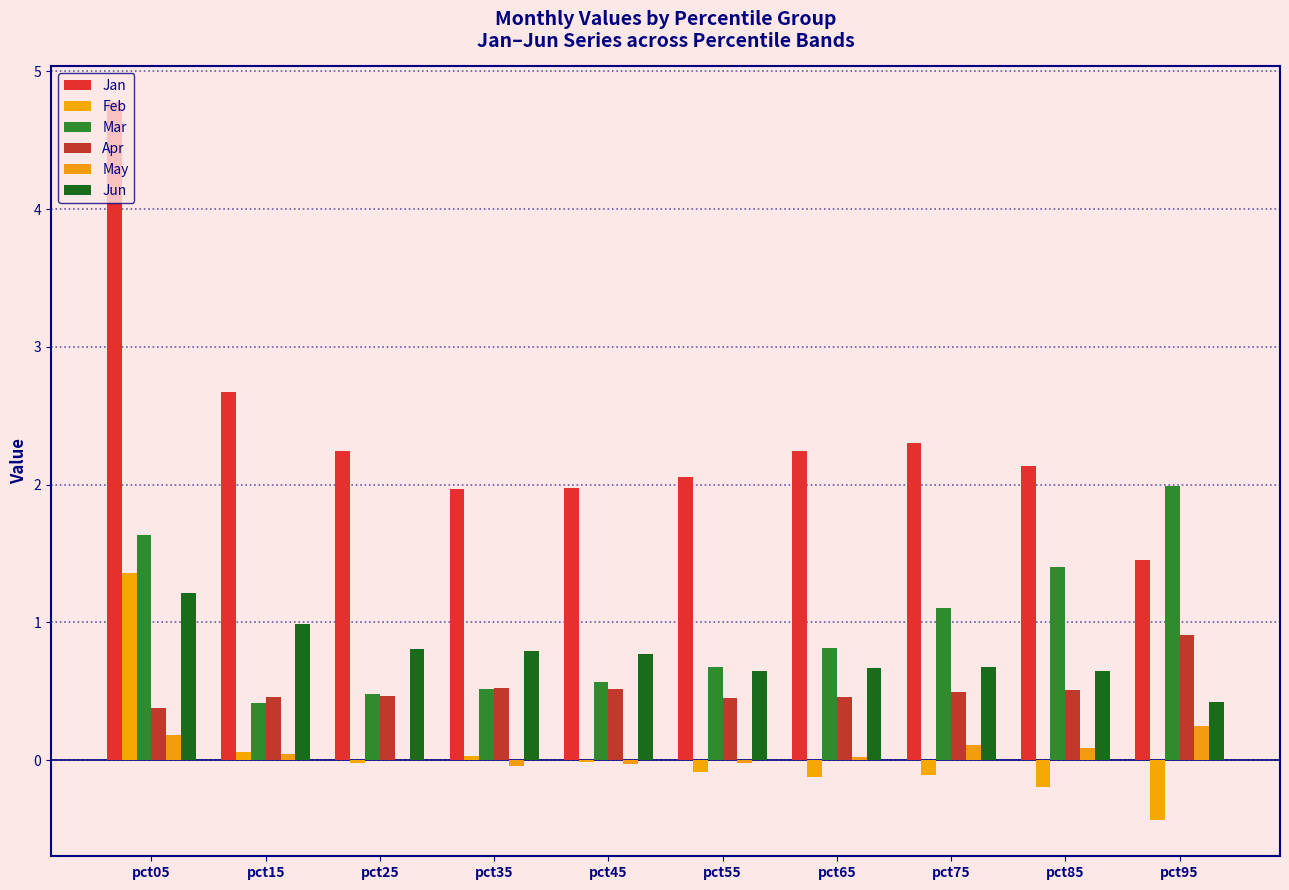

Count the number of categories in the chart.

10